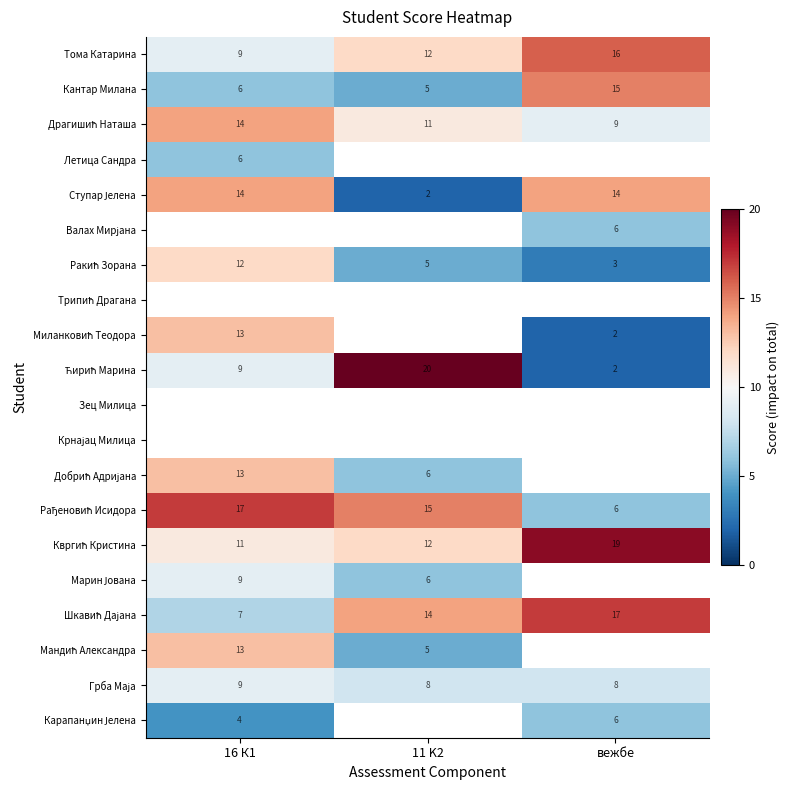

Rank the categories by Тома Катарина value from highest to lowest.

вежбе, 11 K2, 16 К1